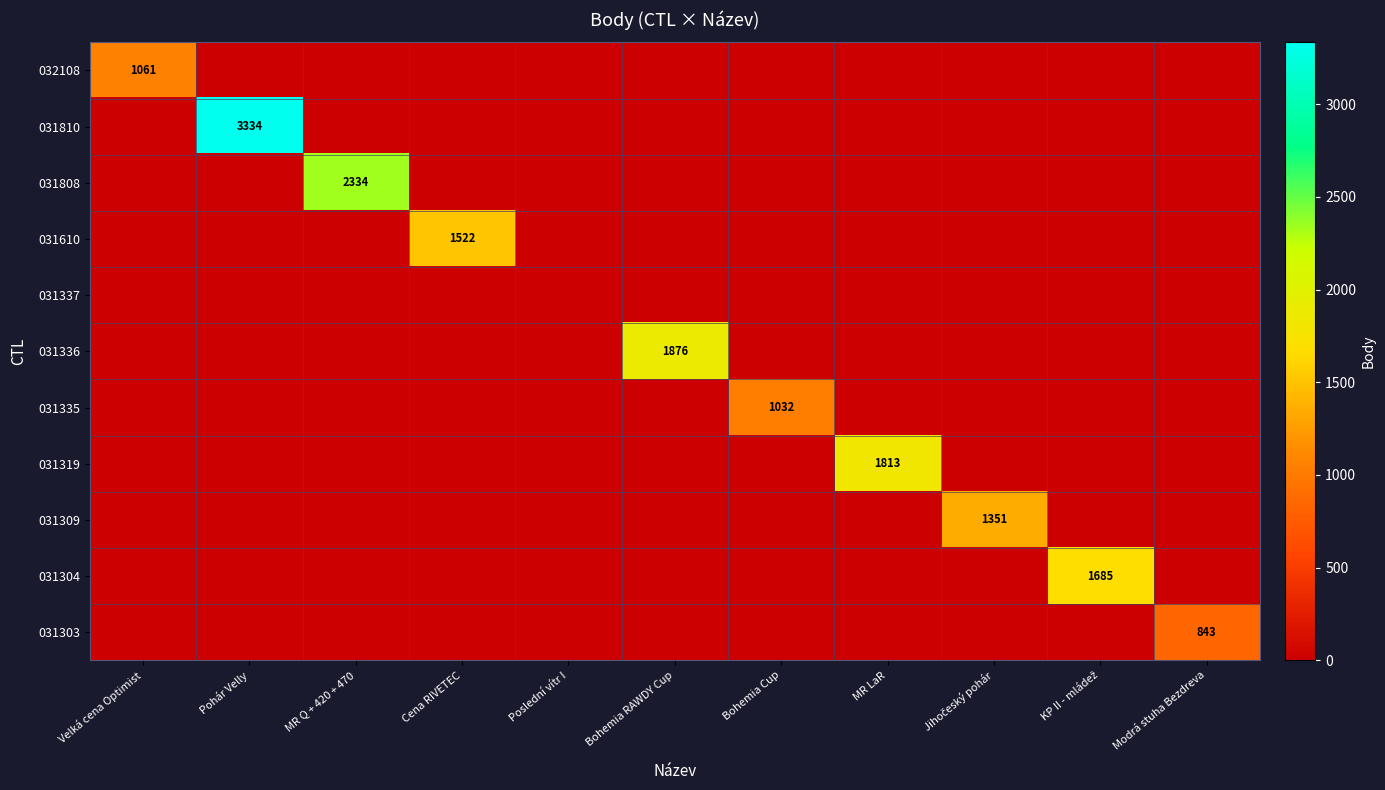

How many values in the 032108 series exceed 0?

1